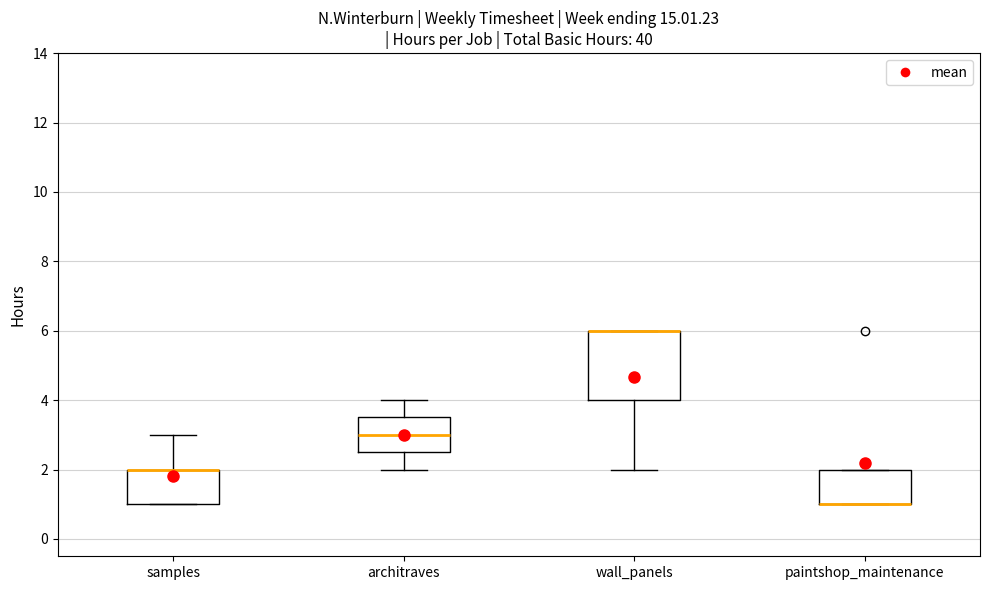

Where is the lower edge of the box for architraves on the y-axis? The values are not printed on the chart, so give them approximately, as read against the axis.

2.6